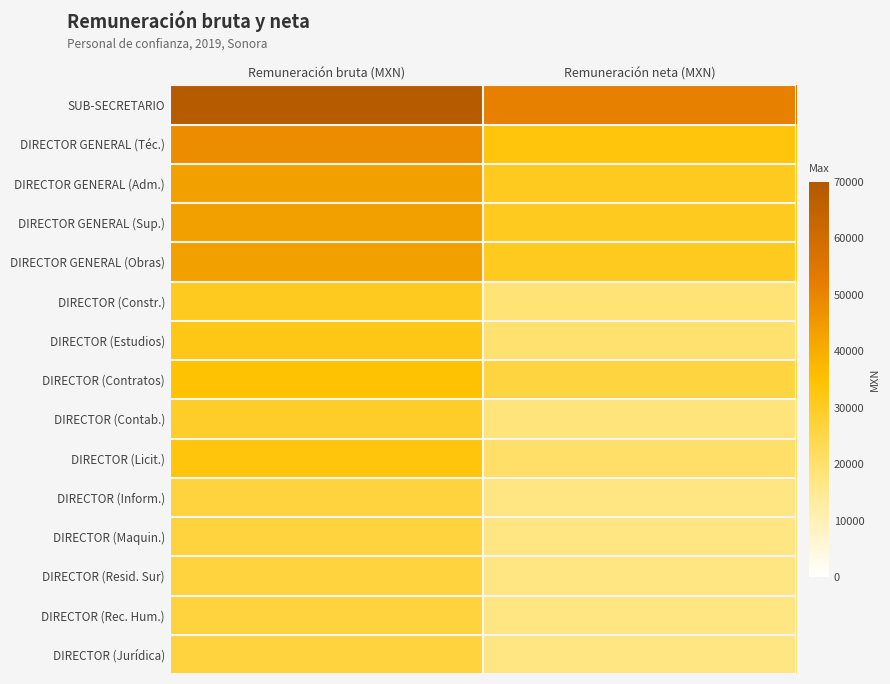

Rank the series at Remuneración neta (MXN) from lowest to highest value.

DIRECTOR (Inform.), DIRECTOR (Maquin.), DIRECTOR (Resid. Sur), DIRECTOR (Rec. Hum.), DIRECTOR (Jurídica), DIRECTOR (Contab.), DIRECTOR (Constr.), DIRECTOR (Estudios), DIRECTOR (Licit.), DIRECTOR (Contratos), DIRECTOR GENERAL (Adm.), DIRECTOR GENERAL (Sup.), DIRECTOR GENERAL (Obras), DIRECTOR GENERAL (Téc.), SUB-SECRETARIO